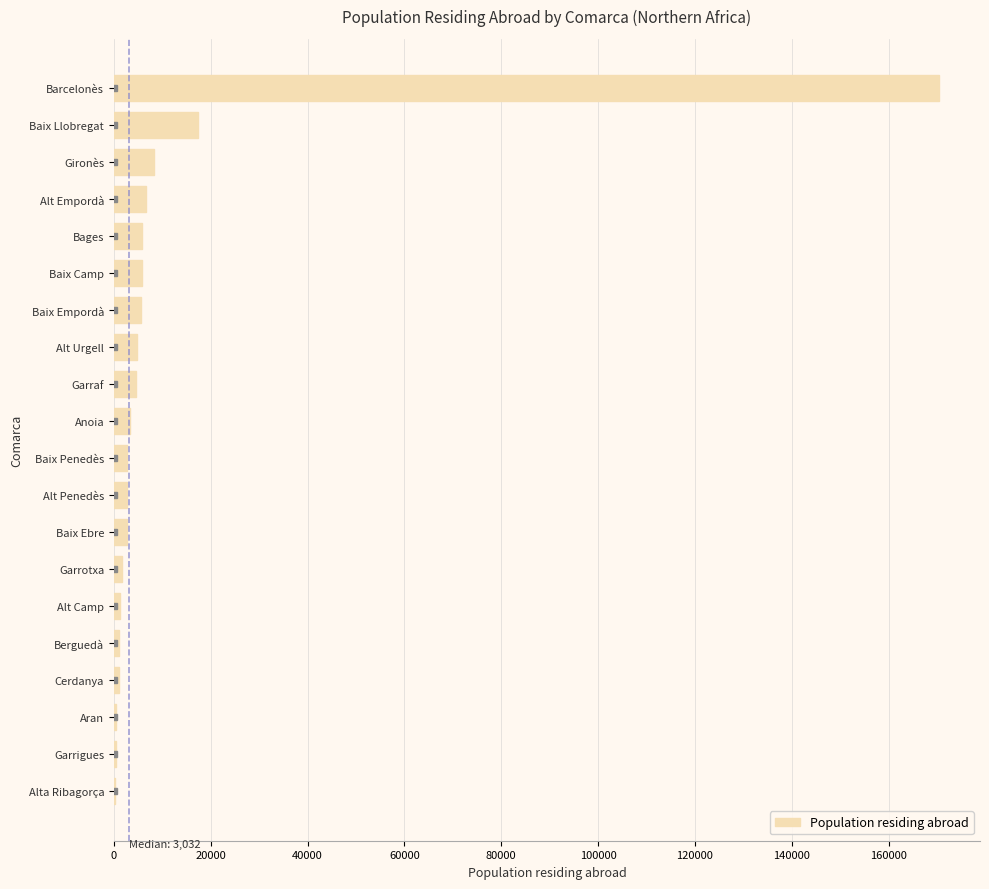

What is the sum of all values?

246781